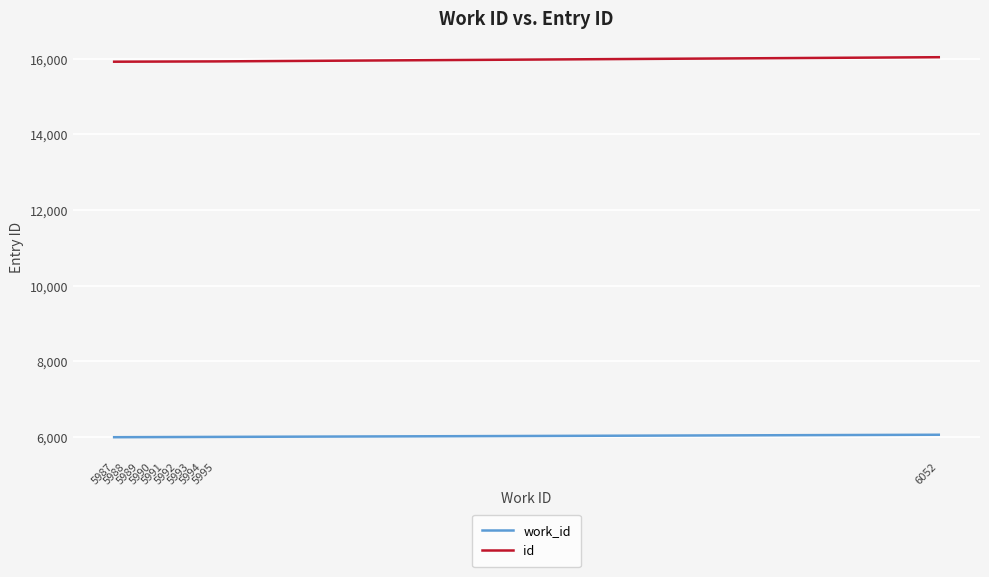

What is the highest value of the id series?

16041